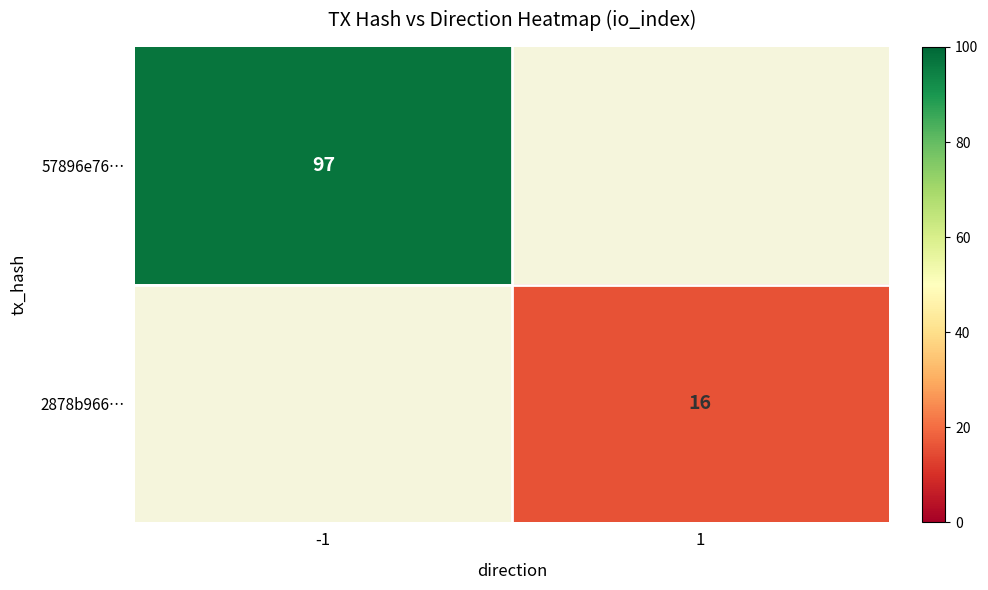

Count the number of categories in the chart.

2